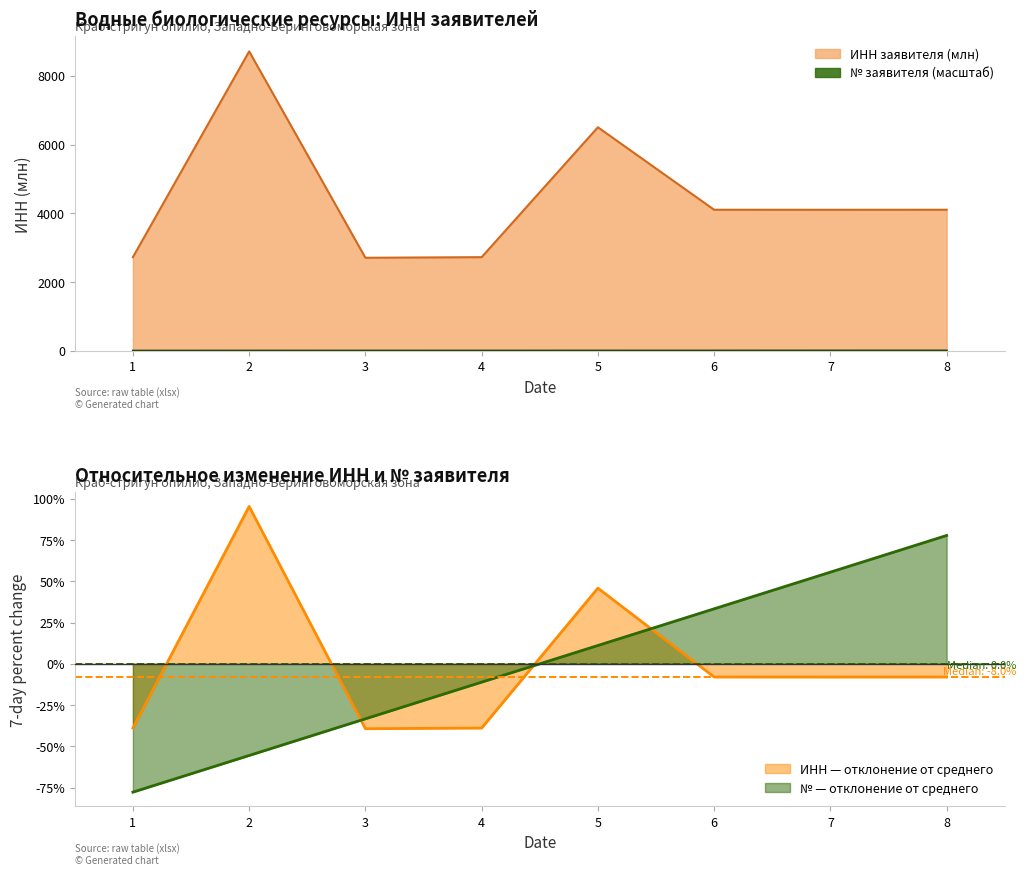

How many negative values are there?

6